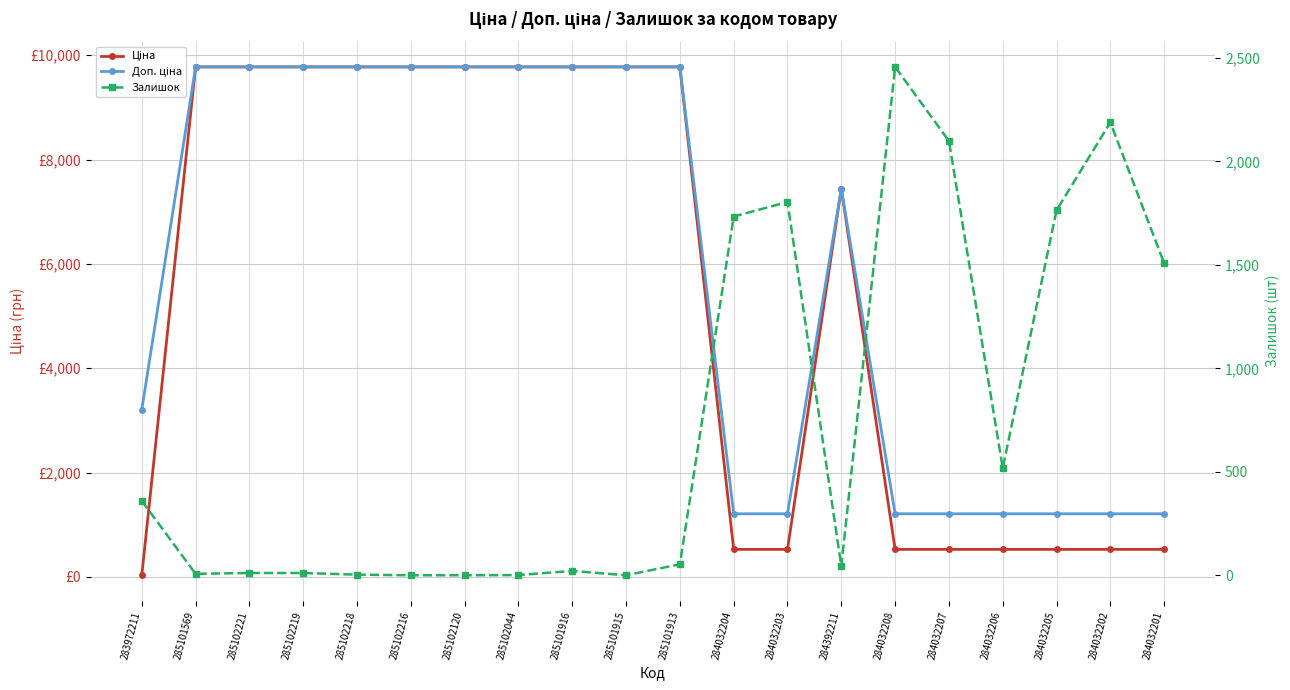

Where is the first local maximum for Доп. ціна?

284392211